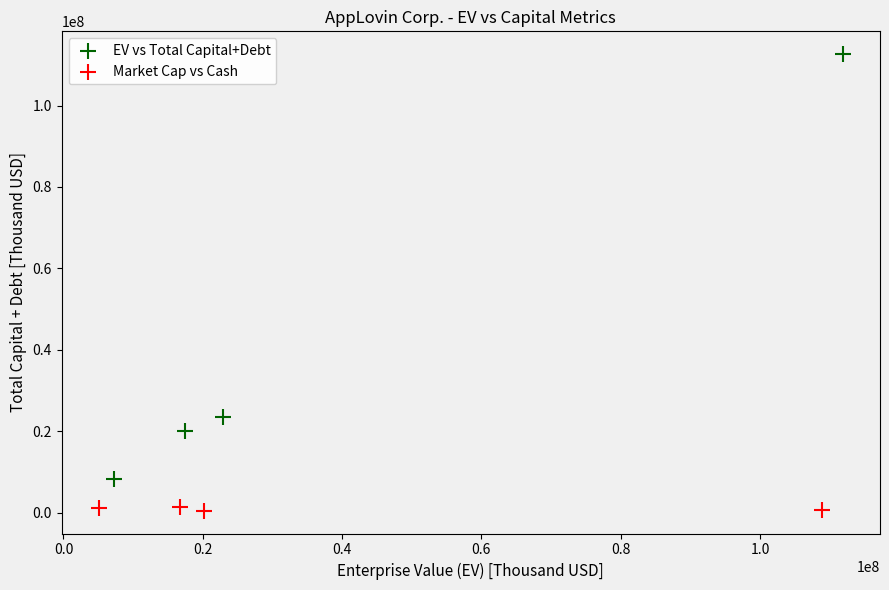

Which series reaches the maximum Y coordinate?

EV vs Total Capital+Debt